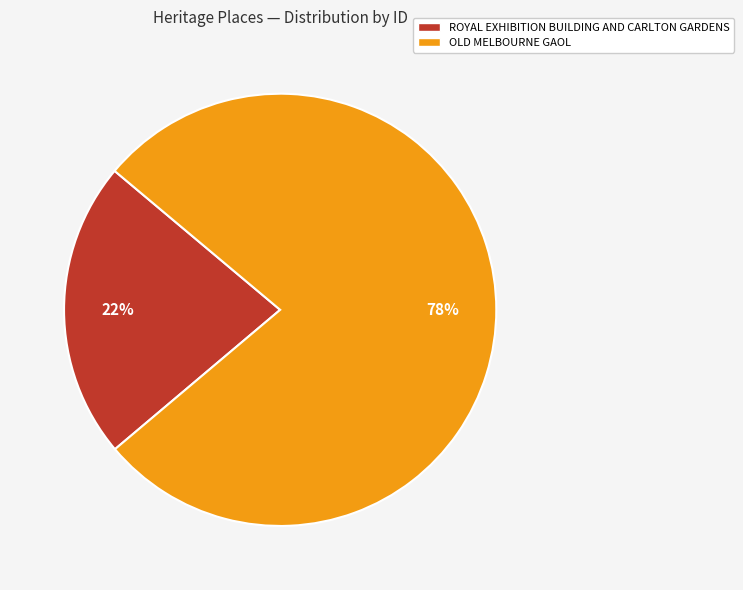

Count the number of slices in the pie.

2